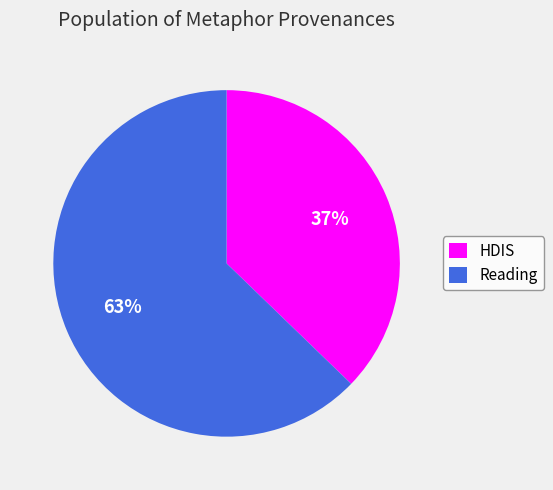

Count the number of slices in the pie.

2